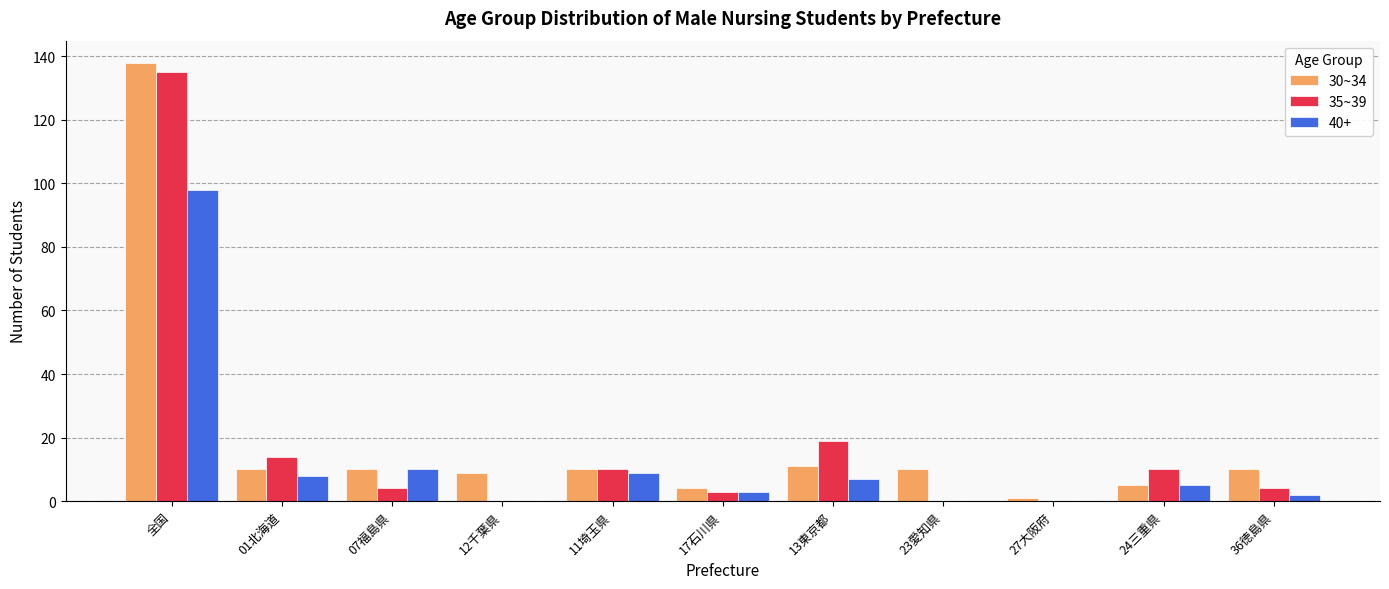

What is the sum of all 40+ values?

142